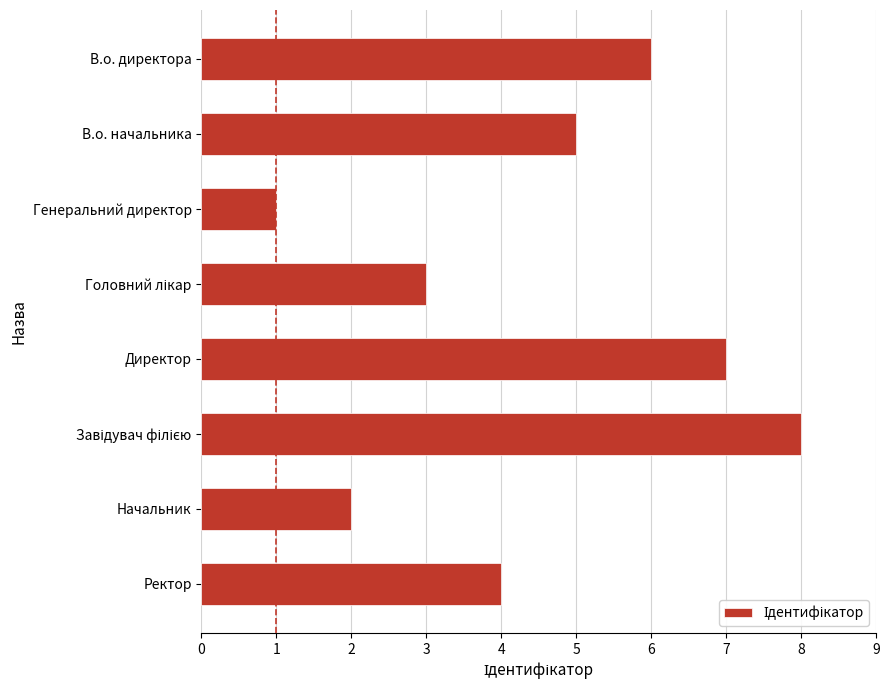

At which category does the chart reach its minimum across all series?

Генеральний директор